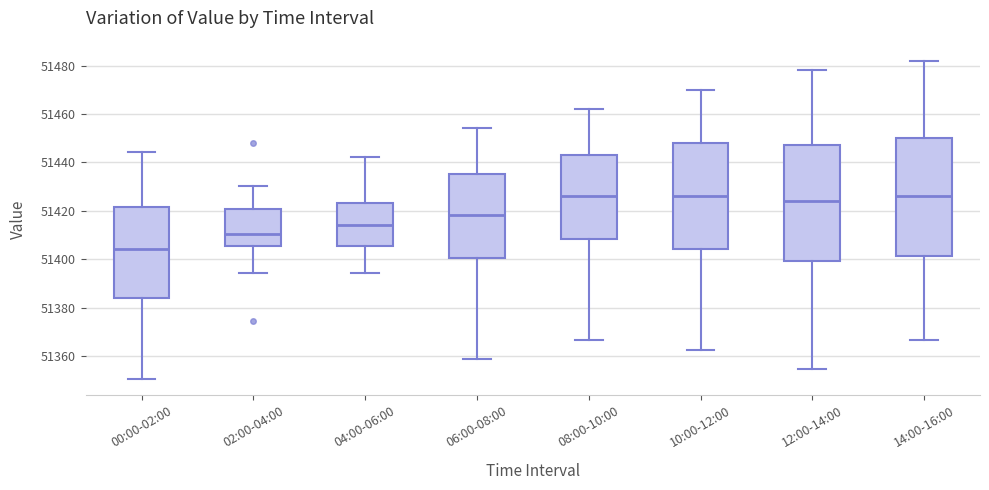

Reading left to right, transcribe this box plot: for each box, give where its median line is, the range the box spans, and where its two whiskers end, as read against the y-axis. The values are not printed on the chart, so give them approximately, as read against the axis.

00:00-02:00: median 51404, box 51384 to 51422, whiskers 51350 to 51444
02:00-04:00: median 51410, box 51406 to 51420, whiskers 51394 to 51430
04:00-06:00: median 51414, box 51406 to 51424, whiskers 51394 to 51442
06:00-08:00: median 51418, box 51400 to 51436, whiskers 51358 to 51454
08:00-10:00: median 51426, box 51408 to 51444, whiskers 51366 to 51462
10:00-12:00: median 51426, box 51404 to 51448, whiskers 51362 to 51470
12:00-14:00: median 51424, box 51400 to 51448, whiskers 51354 to 51478
14:00-16:00: median 51426, box 51402 to 51450, whiskers 51366 to 51482